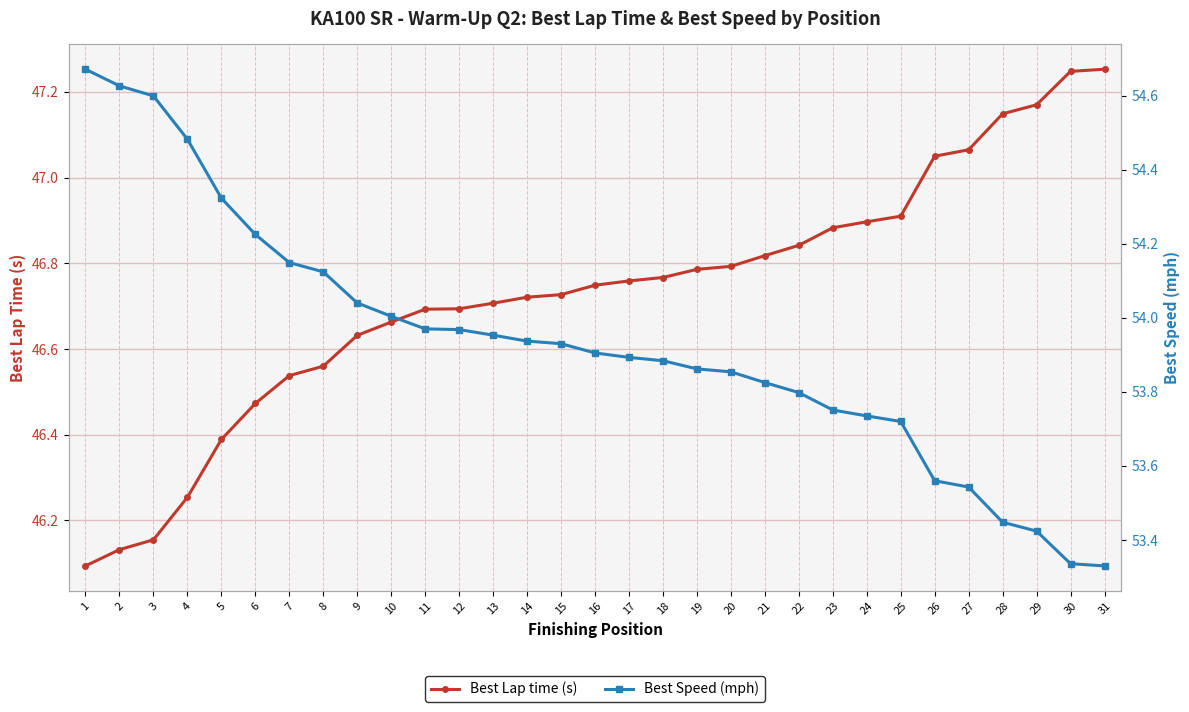

What is the maximum value shown in the chart?

54.7